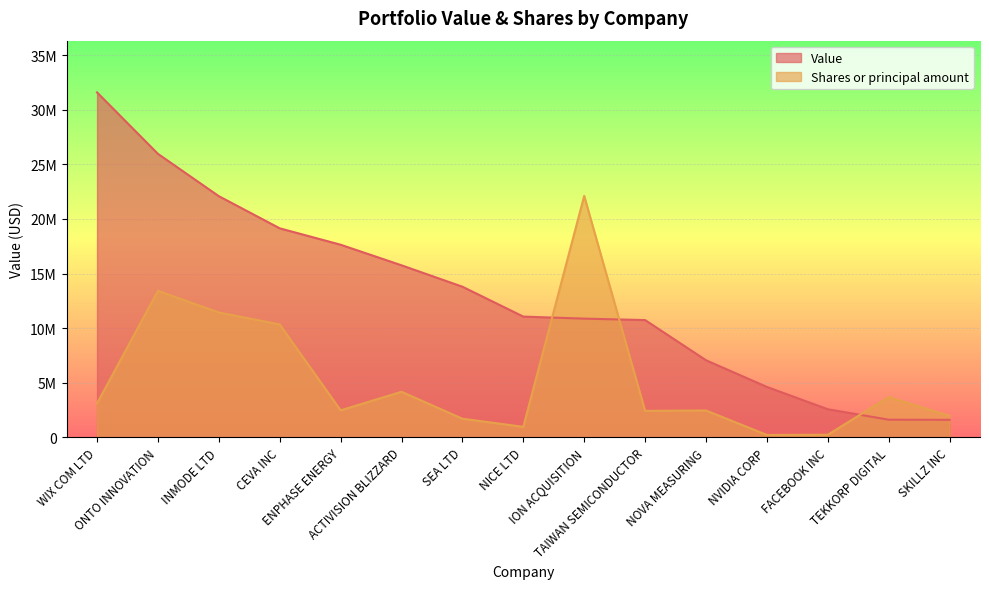

After their last crossing, which series has the higher values: Value or Shares or principal amount?

Shares or principal amount